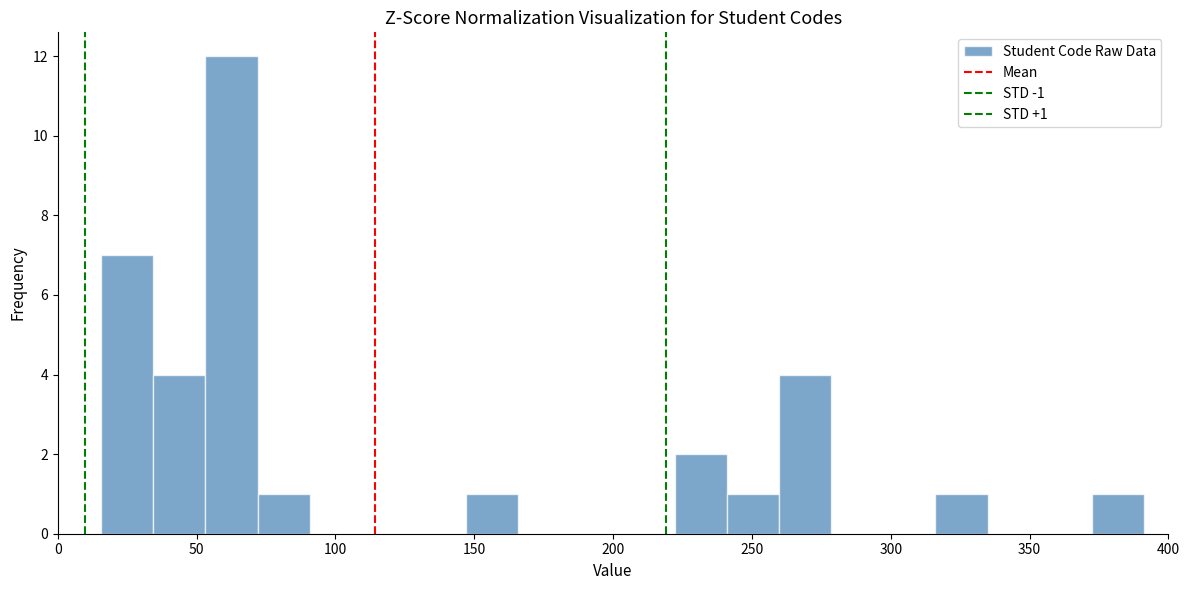

Around what value on the x-axis is the tallest bar? Give the approximate position of its centre, as read against the axis.

65